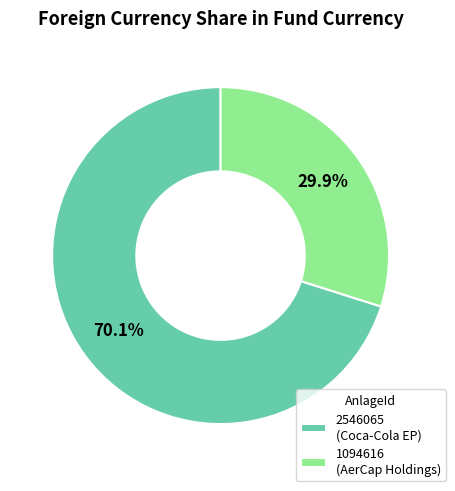

Which slice is the largest?

2546065